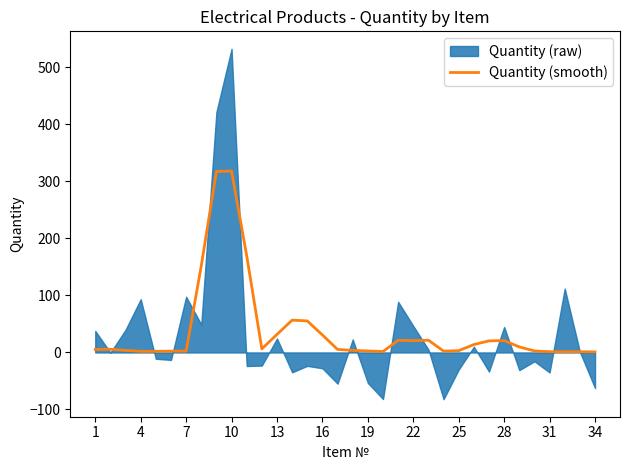

What is the maximum value for Quantity (smooth)?

318.0